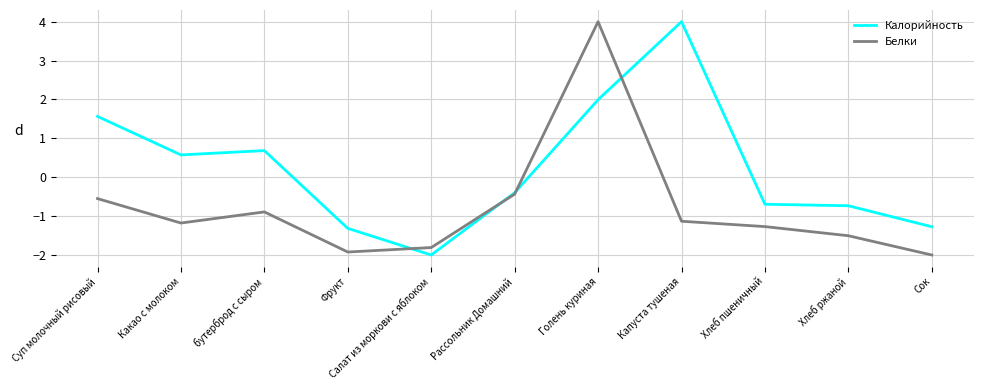

Does the chart display data point markers on the line(s)?

No